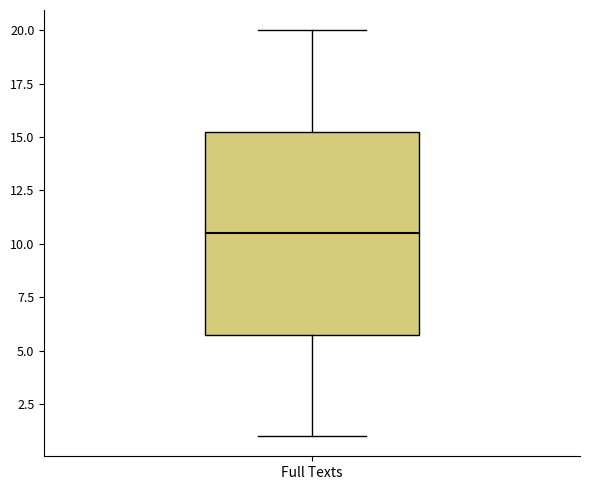

Where does the upper whisker of the box for Full Texts end on the y-axis? The values are not printed on the chart, so give them approximately, as read against the axis.

20.0